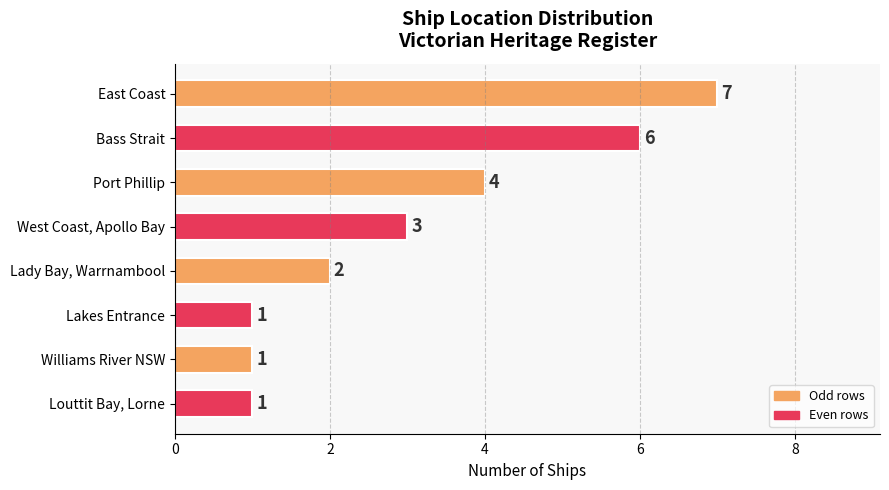

What is the difference between the maximum and second lowest values?

6